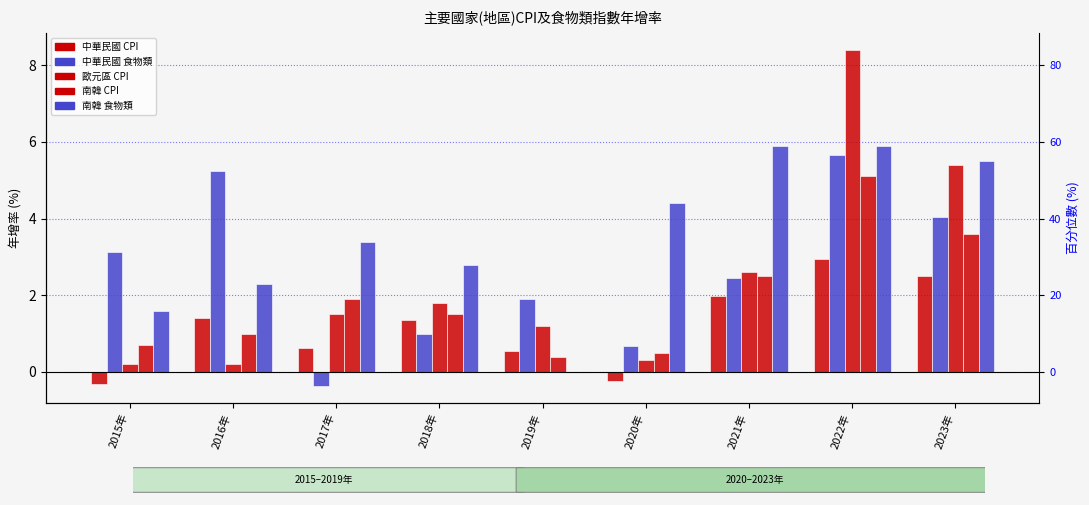

Reading left to right, extract all data points from this chart.

中華民國 CPI: -0.3	1.4	0.6	1.4	0.6	-0.2	2.0	3.0	2.5
中華民國 食物類: 3.1	5.2	-0.4	1.0	1.9	0.7	2.5	5.7	4.0
歐元區 CPI: 0.2	0.2	1.5	1.8	1.2	0.3	2.6	8.4	5.4
南韓 CPI: 0.7	1.0	1.9	1.5	0.4	0.5	2.5	5.1	3.6
南韓 食物類: 1.6	2.3	3.4	2.8	0.0	4.4	5.9	5.9	5.5